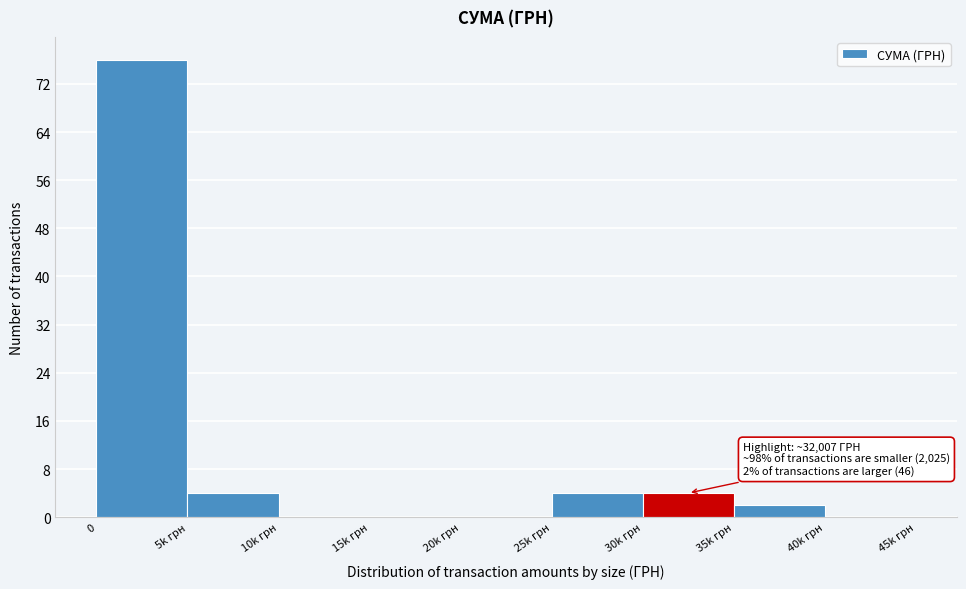

Reading left to right, extract all data points from this chart.

0=76	5k грн=4	10k грн=0	15k грн=0	20k грн=0	25k грн=4	30k грн=4	35k грн=2	40k грн=0